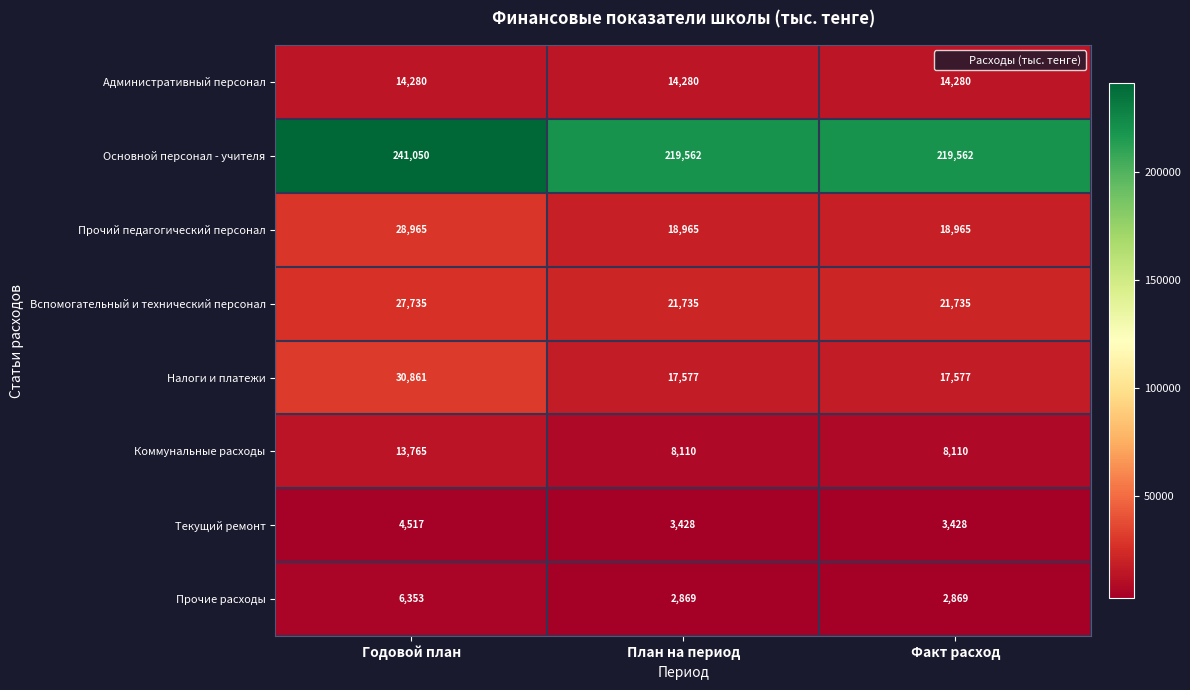

Between Годовой план and Факт расход, which series saw the biggest shift?

Основной персонал - учителя